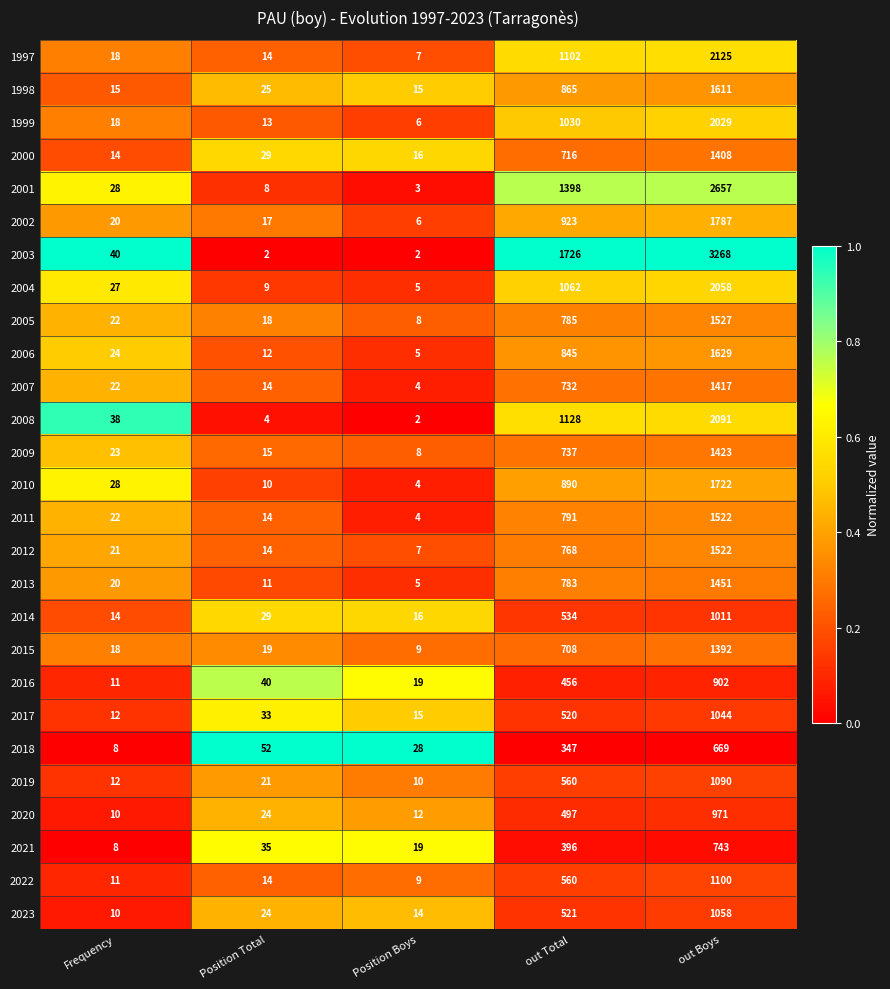

The value of 2021 at Frequency is 8. True or false?

True